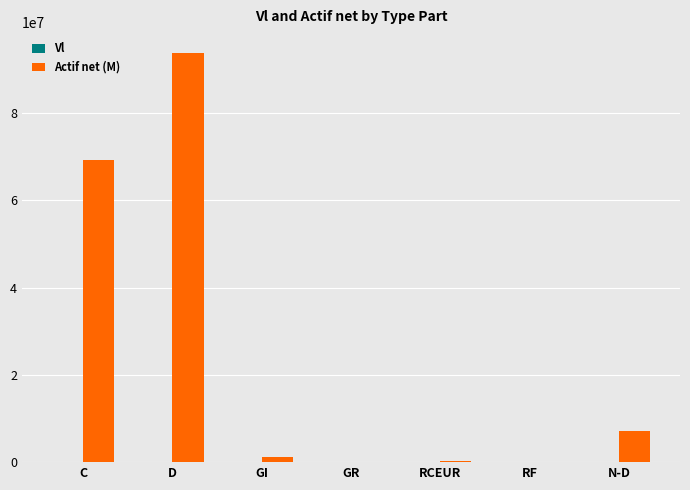

The Actif net (M) series shows 2717572.4 at N-D. True or false?

False